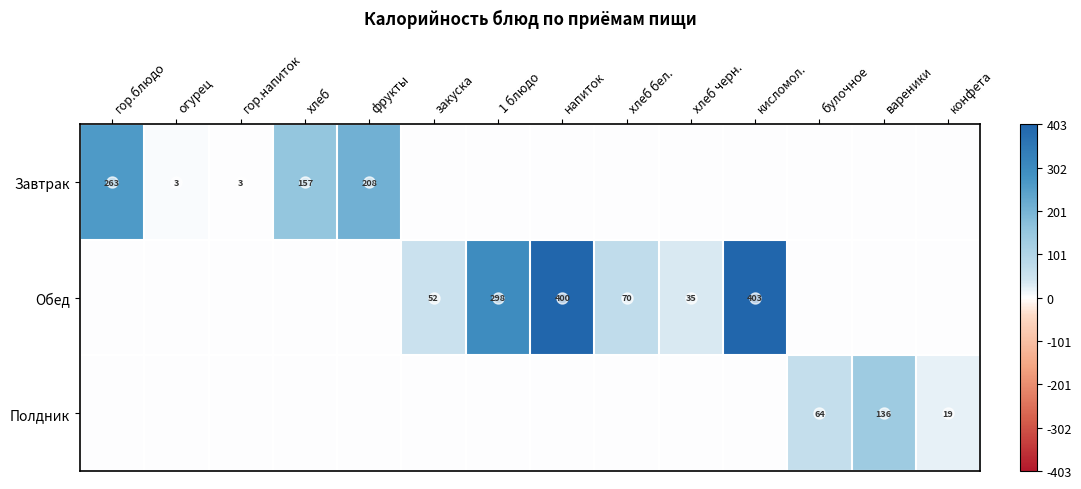

The Завтрак series shows 441 at гор.блюдо. True or false?

False